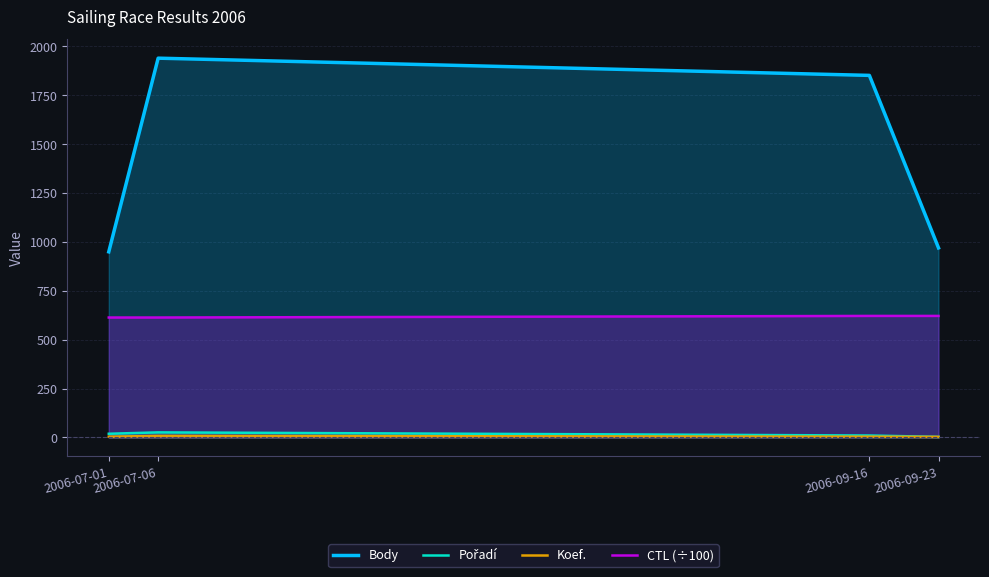

True or false: Body and CTL (÷100) intersect in this chart.

False